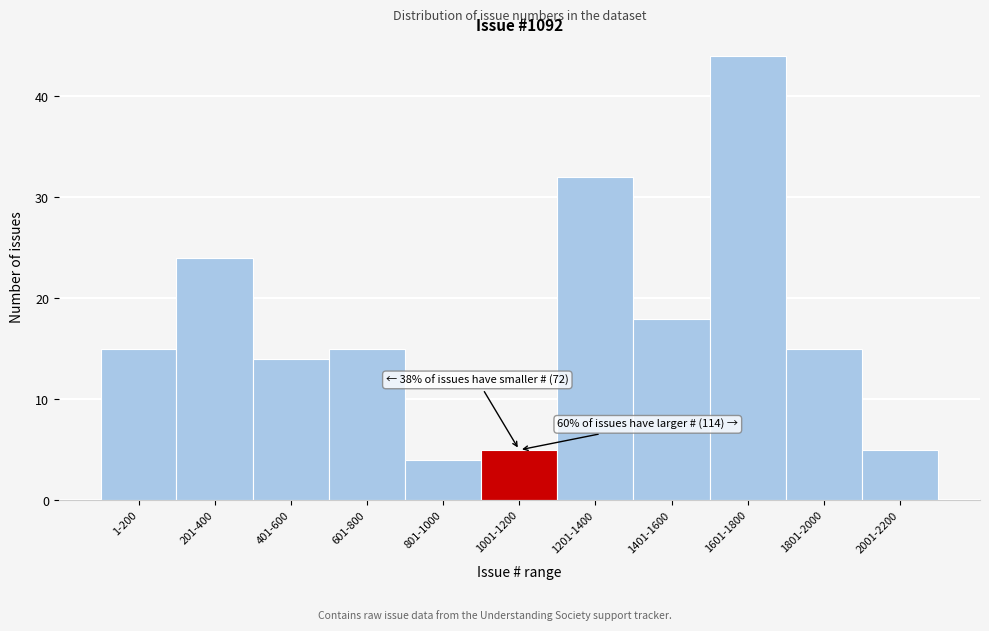

Reading left to right, what are all the values shown in this chart?

15	24	14	15	4	5	32	18	44	15	5